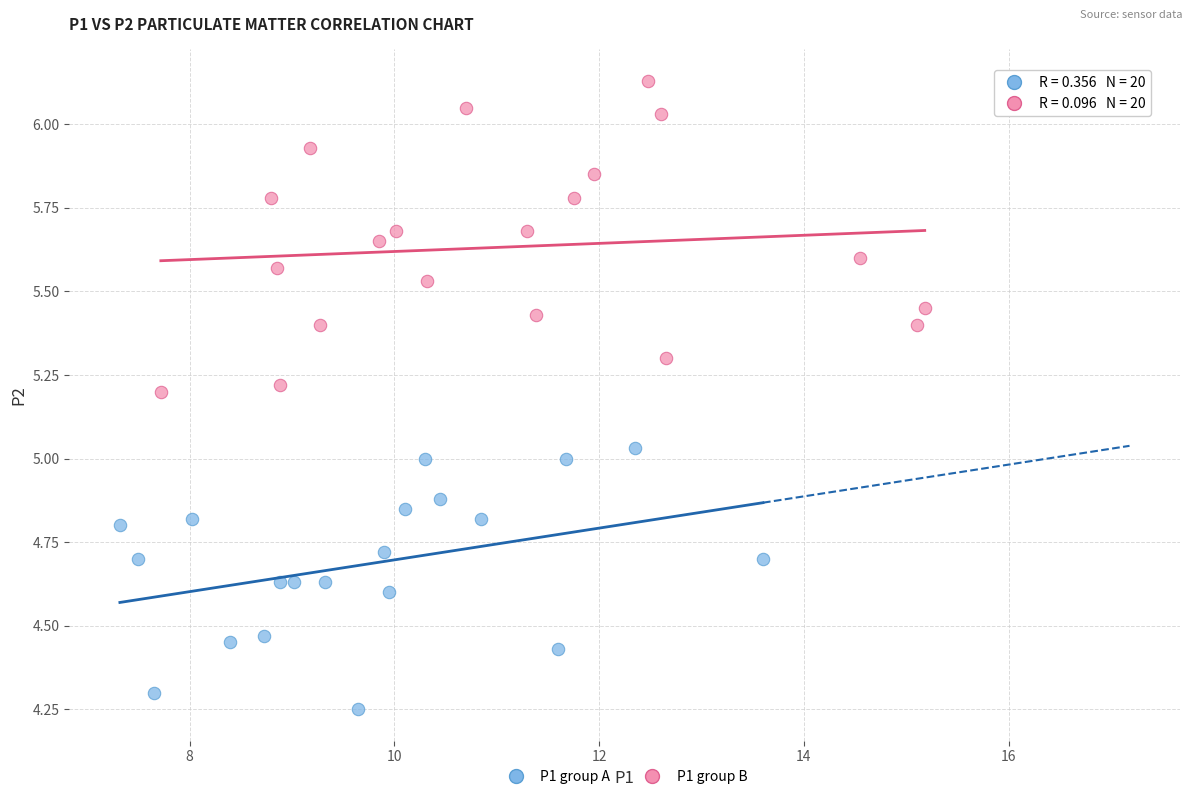

Which series contains the lowest Y value?

P1 group A